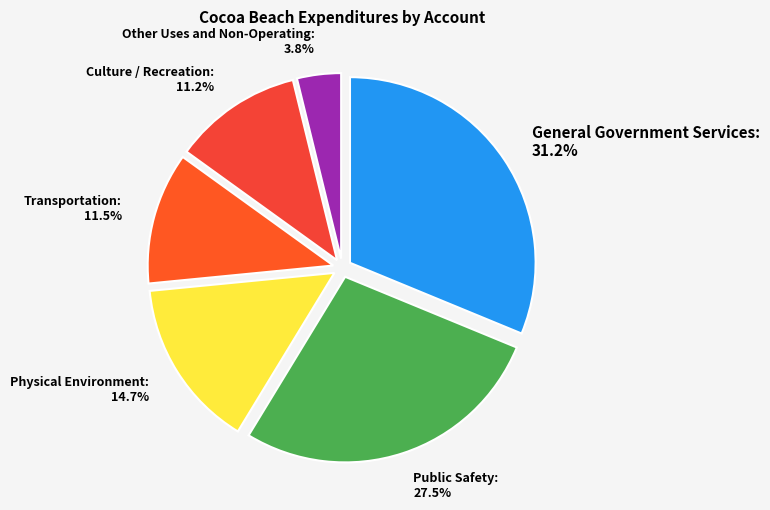

Which slice is the smallest?

Other Uses and Non-Operating